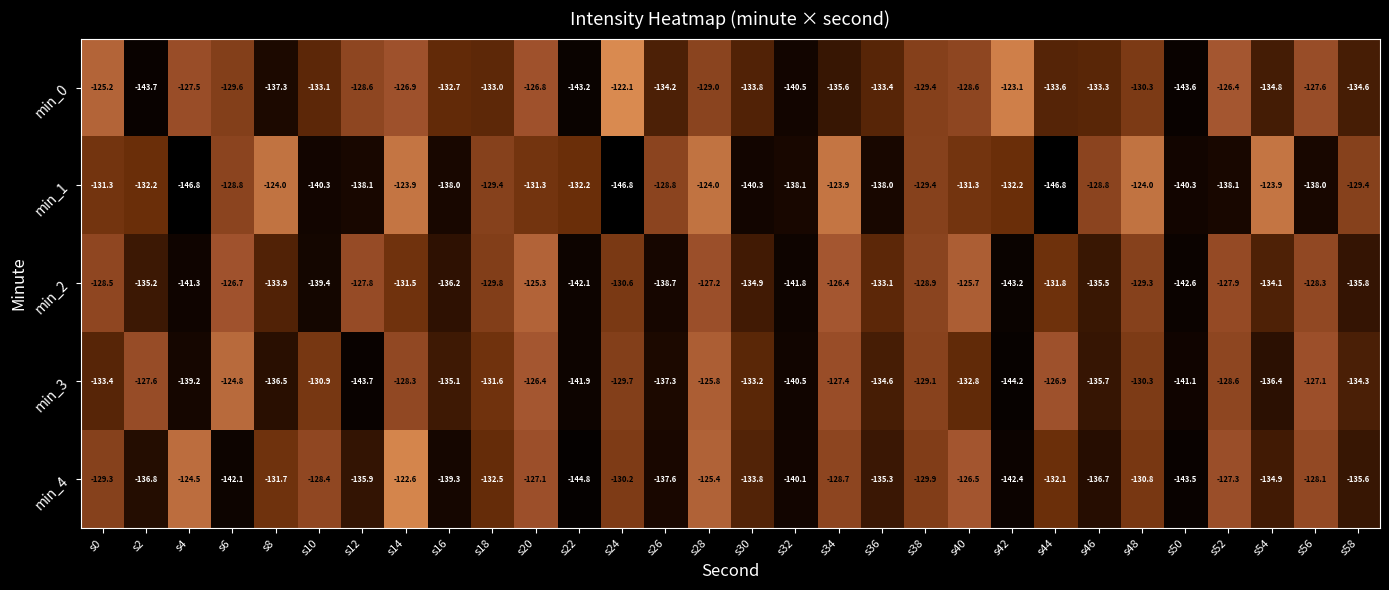

Which series has the widest spread of values?

min_1